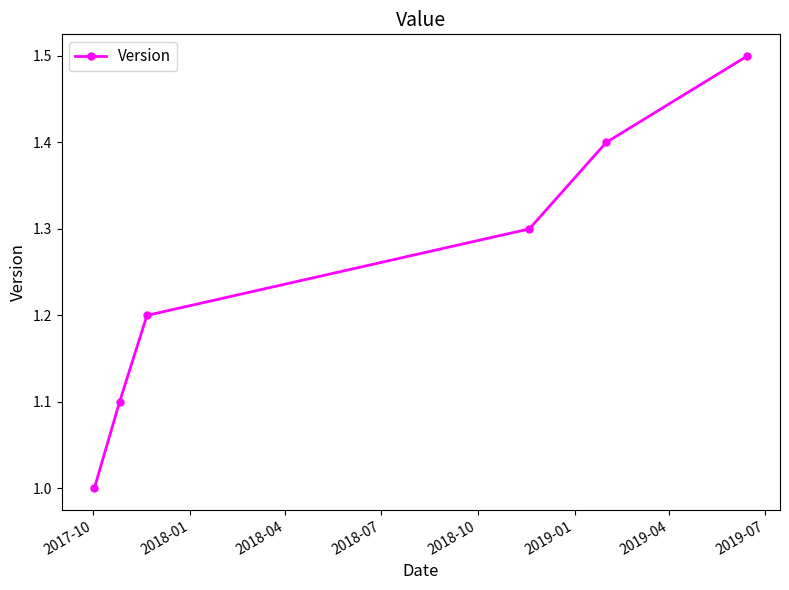

What is the minimum value shown in the chart?

1.0